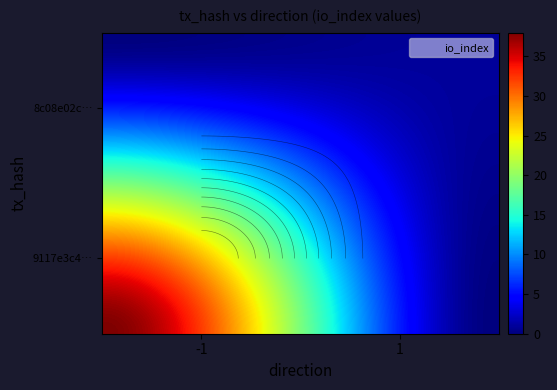

Rank the series by their average value, from highest to lowest.

9117e3c48e0b0365eba5fd0b4516633305bb108, 8c08e02c49c816382e65511918b5b524c9b3155